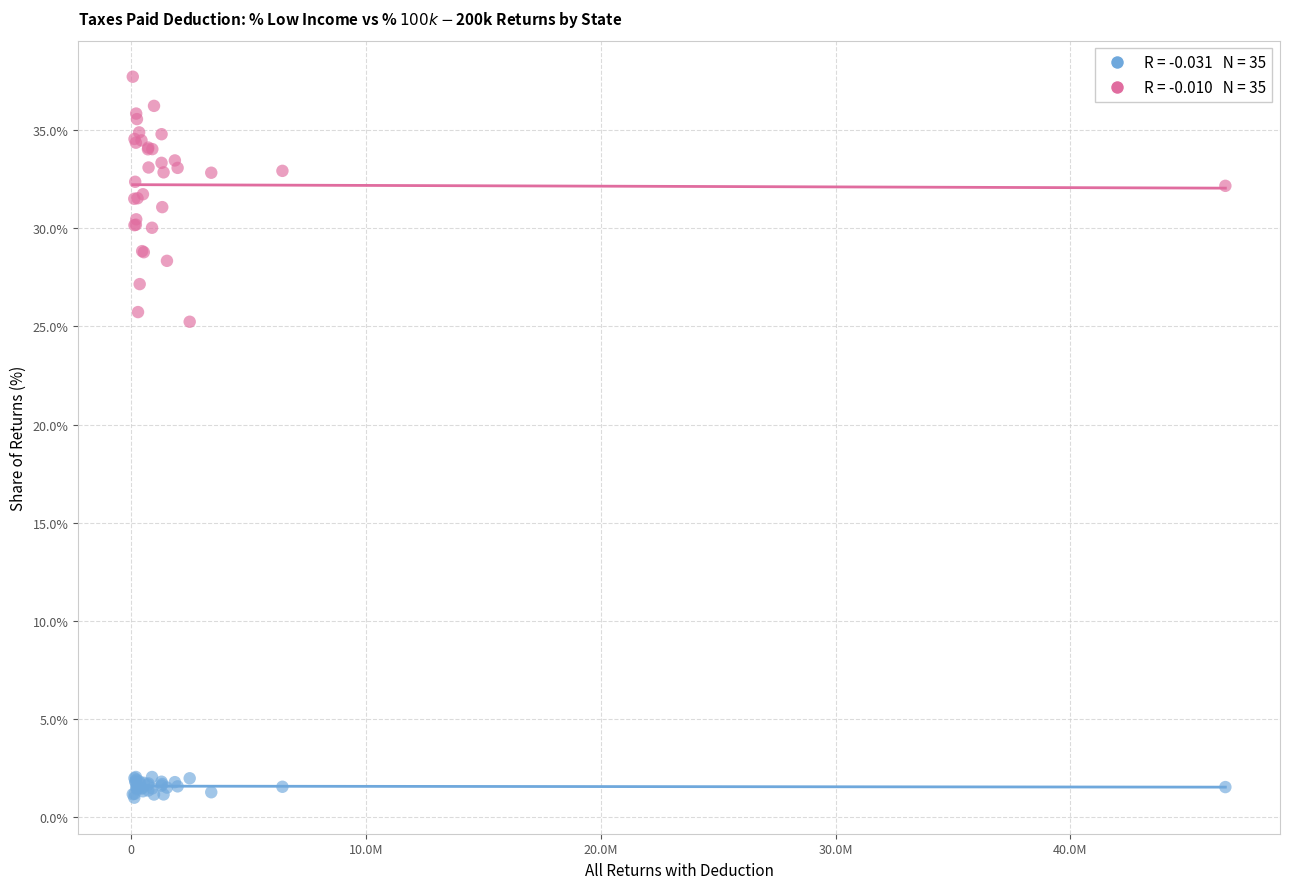

Across all series, what Y value is closest to 19?

25.2